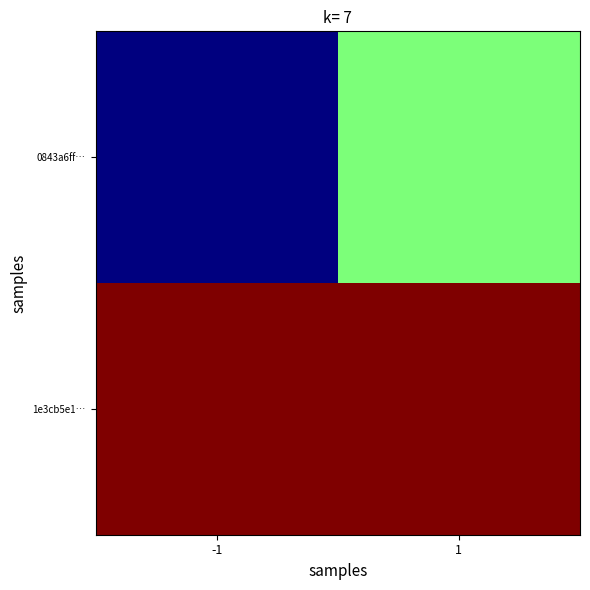

At which category is the sum across all series the highest?

1